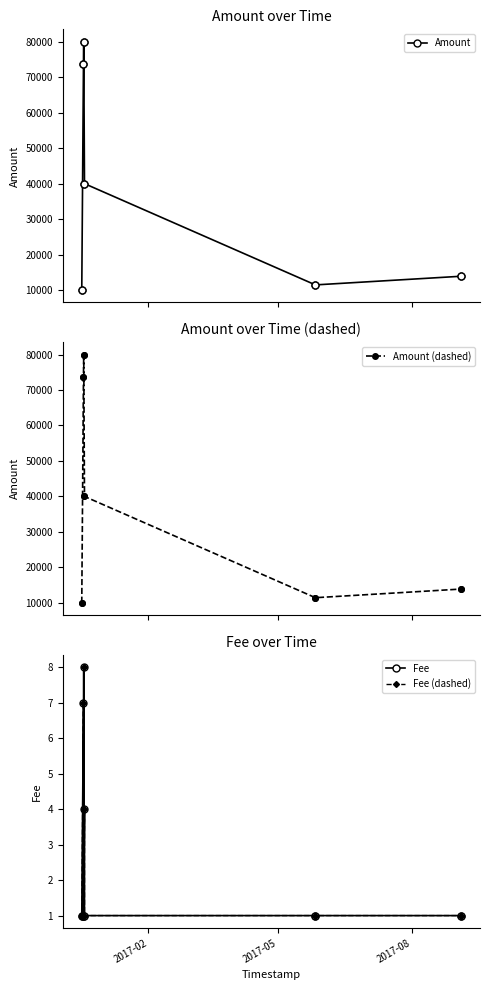

True or false: Fee (dashed) and Amount (dashed) cross at least once.

False